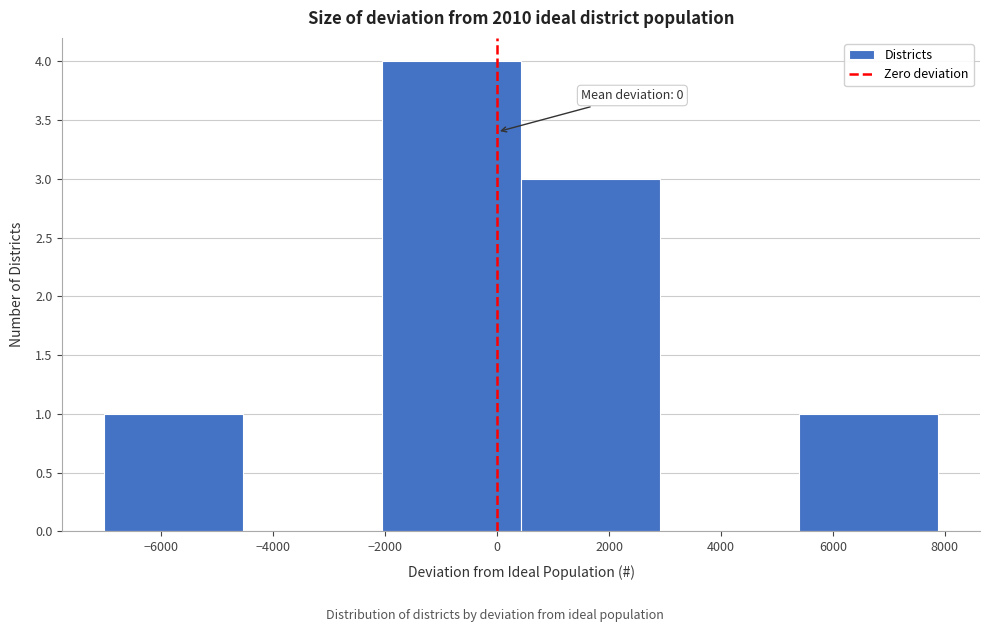

Over which range of the x-axis is the bar tallest?

-2000 to 400